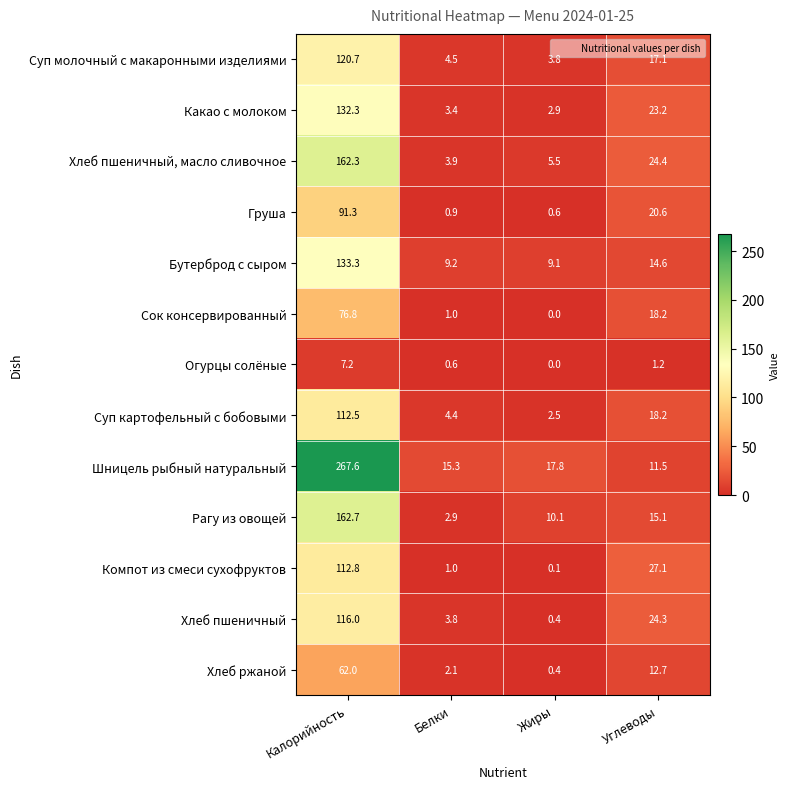

Rank the series at Калорийность from highest to lowest value.

Шницель рыбный натуральный, Рагу из овощей, Хлеб пшеничный, масло сливочное, Бутерброд с сыром, Какао с молоком, Суп молочный с макаронными изделиями, Хлеб пшеничный, Компот из смеси сухофруктов, Суп картофельный с бобовыми, Груша, Сок консервированный, Хлеб ржаной, Огурцы солёные